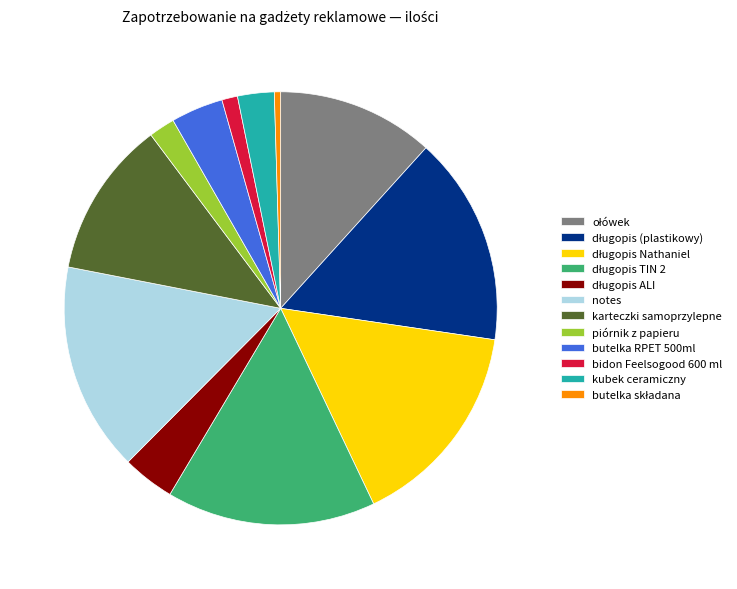

Does butelka RPET 500ml represent more than half of the total?

No